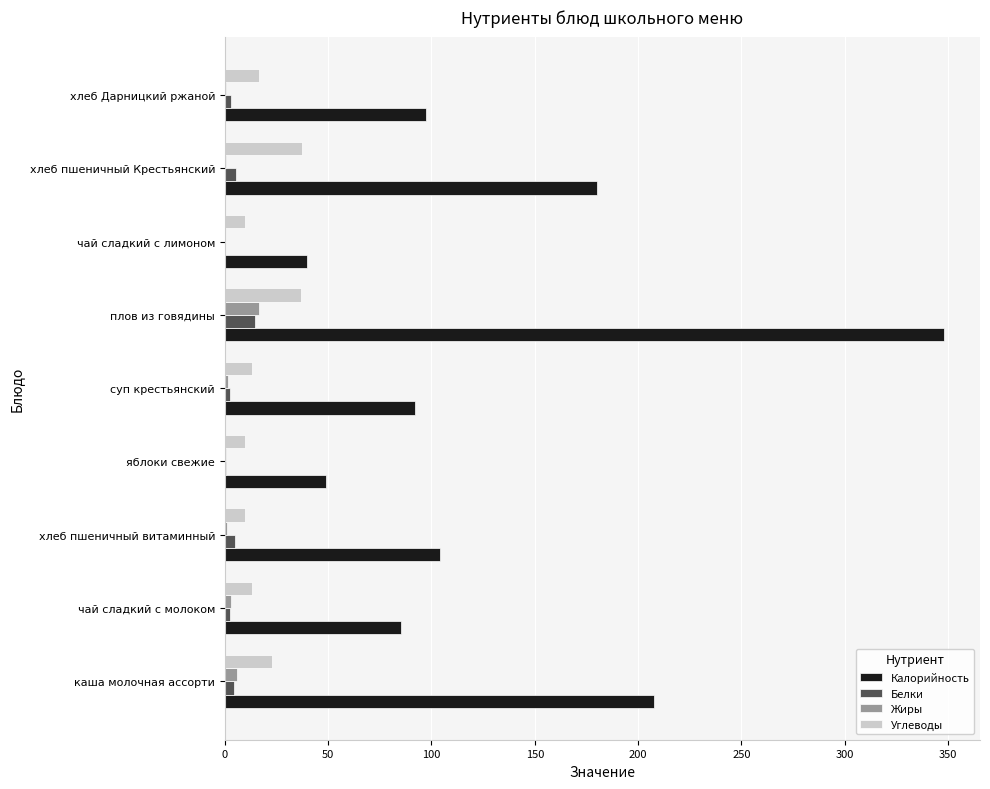

How many data points in Калорийность are above 97?

5